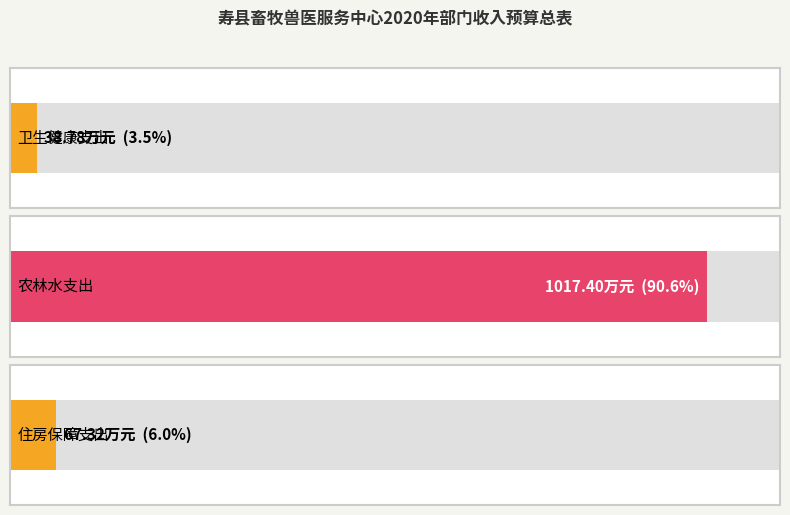

The value at 农林水支出 is 1017.4. True or false?

True